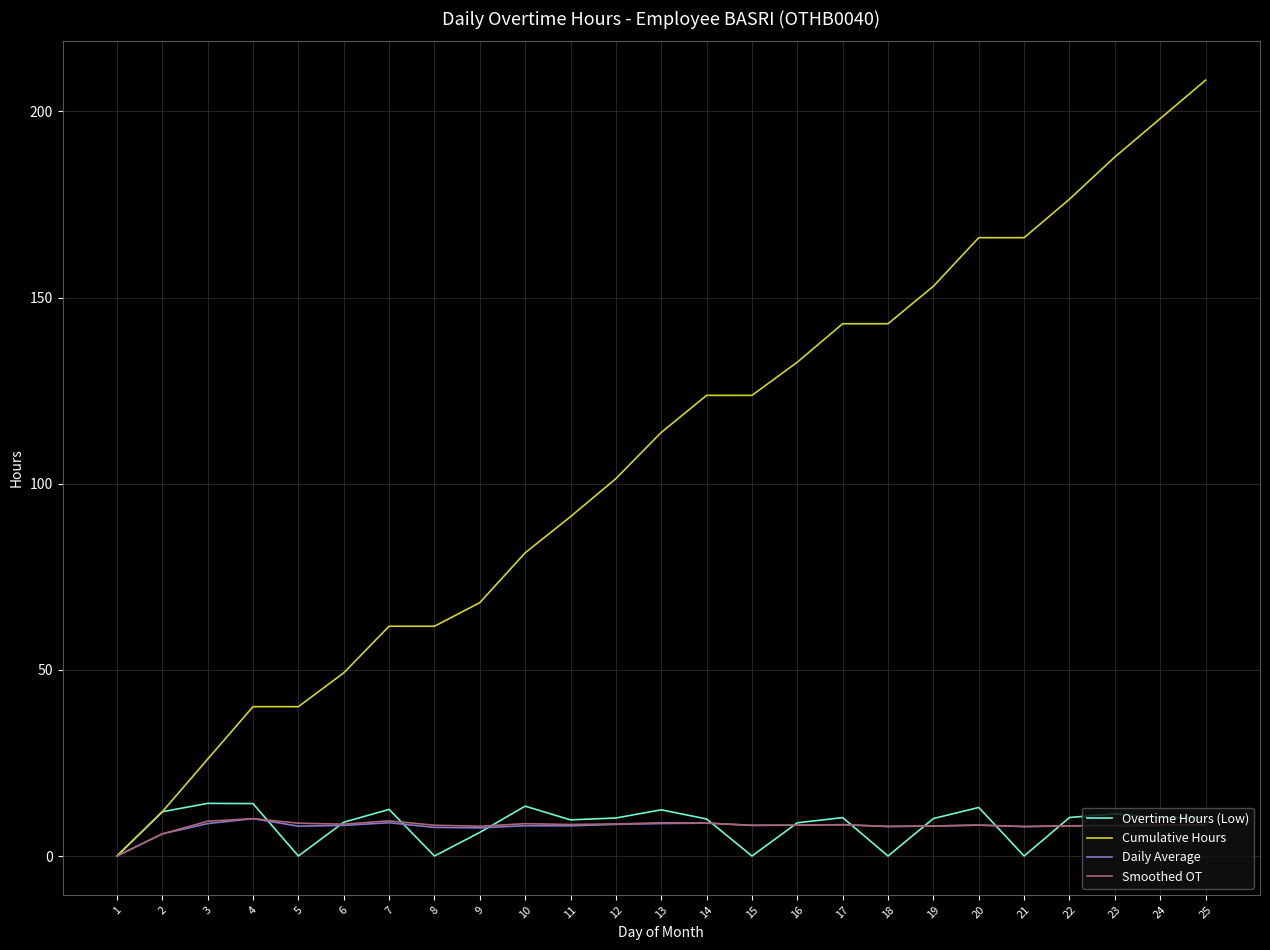

Is it true that Overtime Hours (Low) equals 10.3 at 24?

True